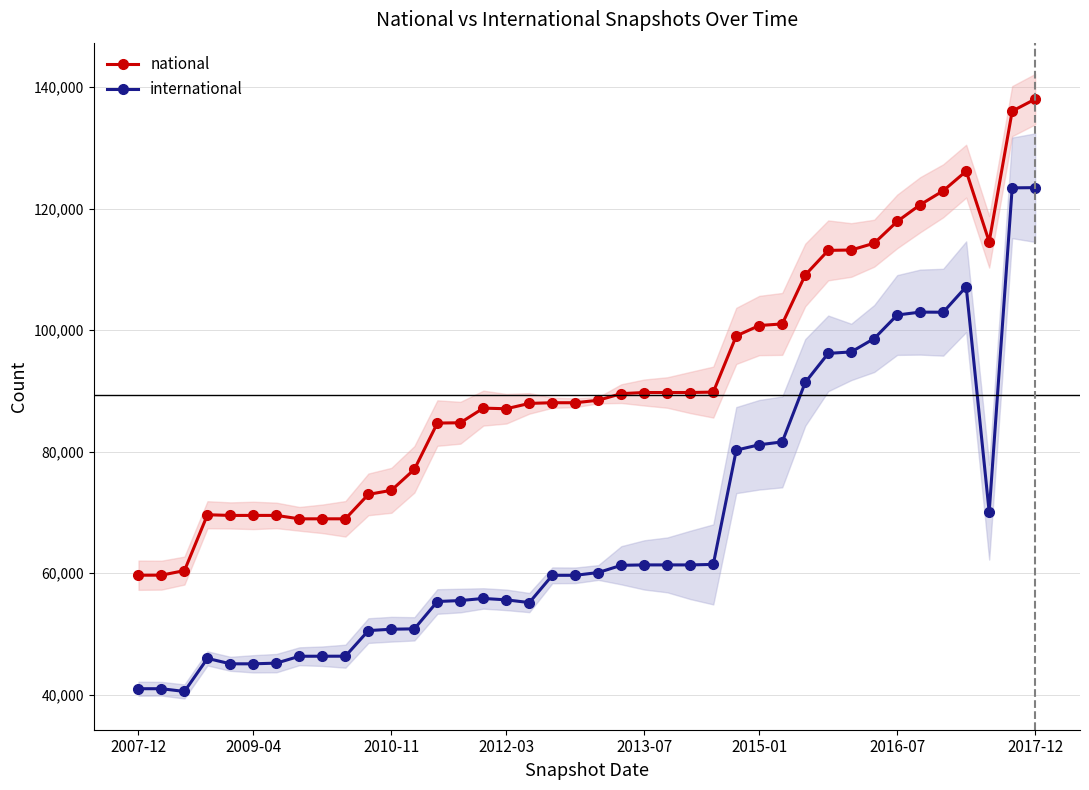

True or false: international has more than 0 points higher than both neighbors.

True